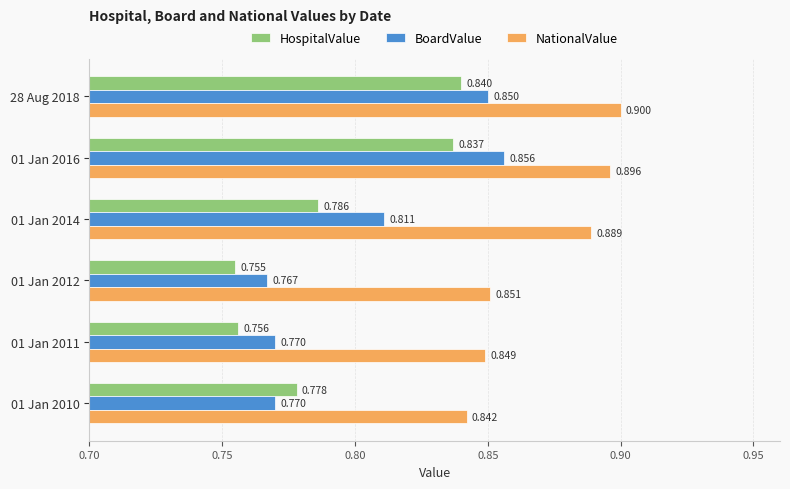

Is the value of HospitalValue at 01 Jan 2012 greater than the value of BoardValue at 01 Jan 2011?

No